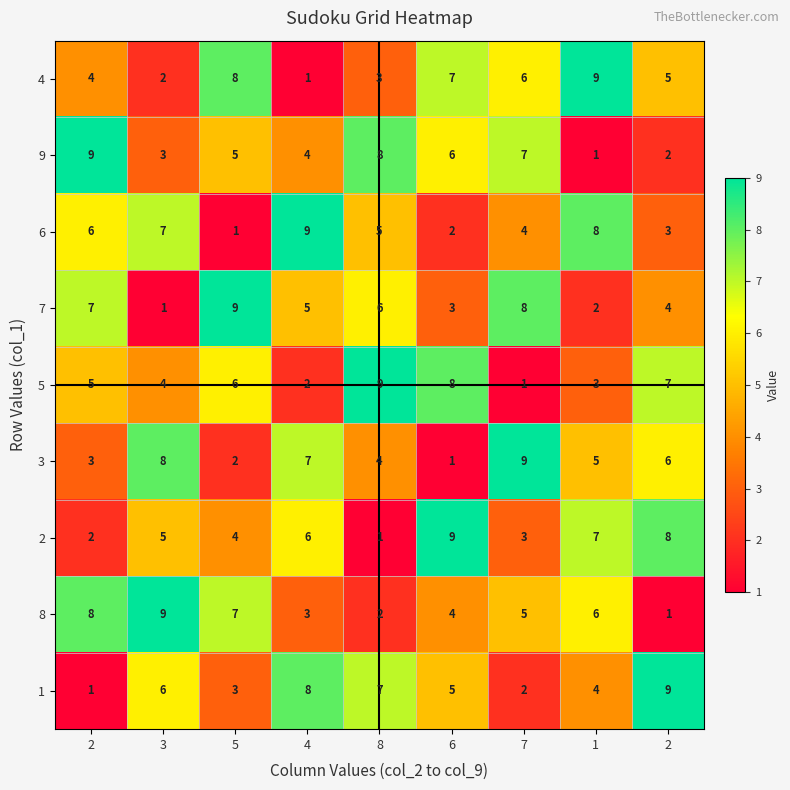

How many distinct data groups are displayed?

9